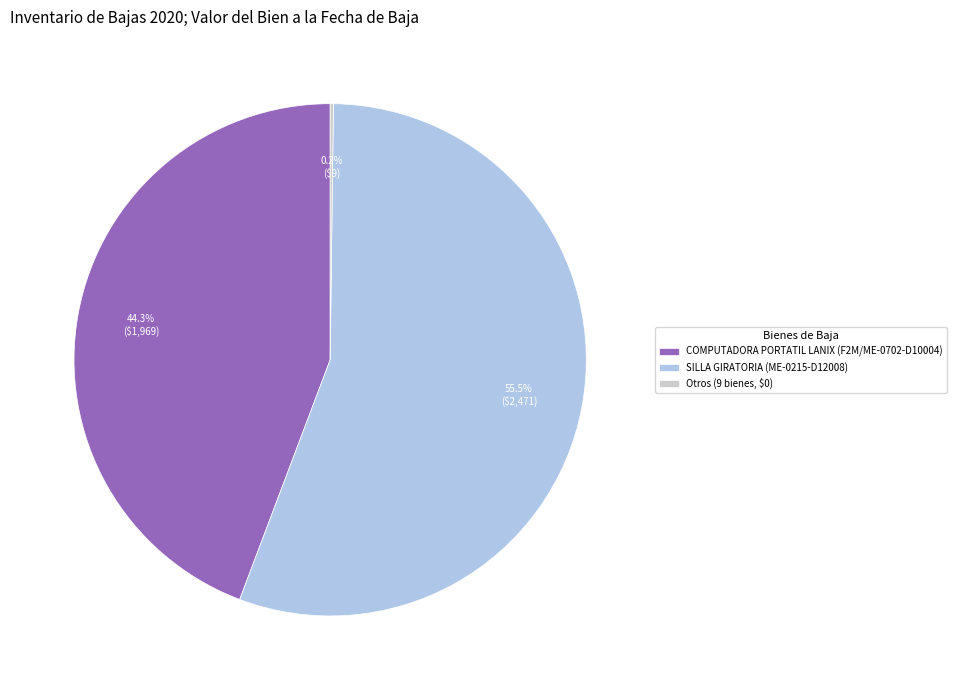

Which slice represents more than half of the pie?

SILLA GIRATORIA (ME-0215-D12008)